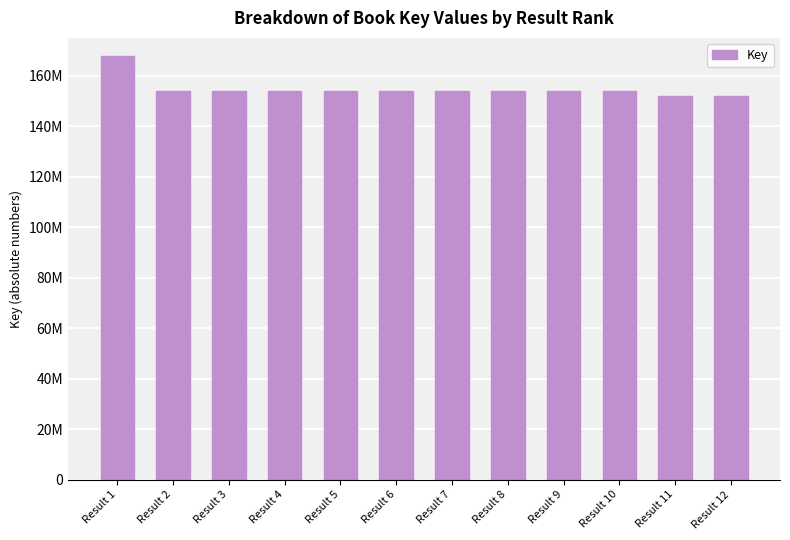

What is the sum of all values?

1856922756